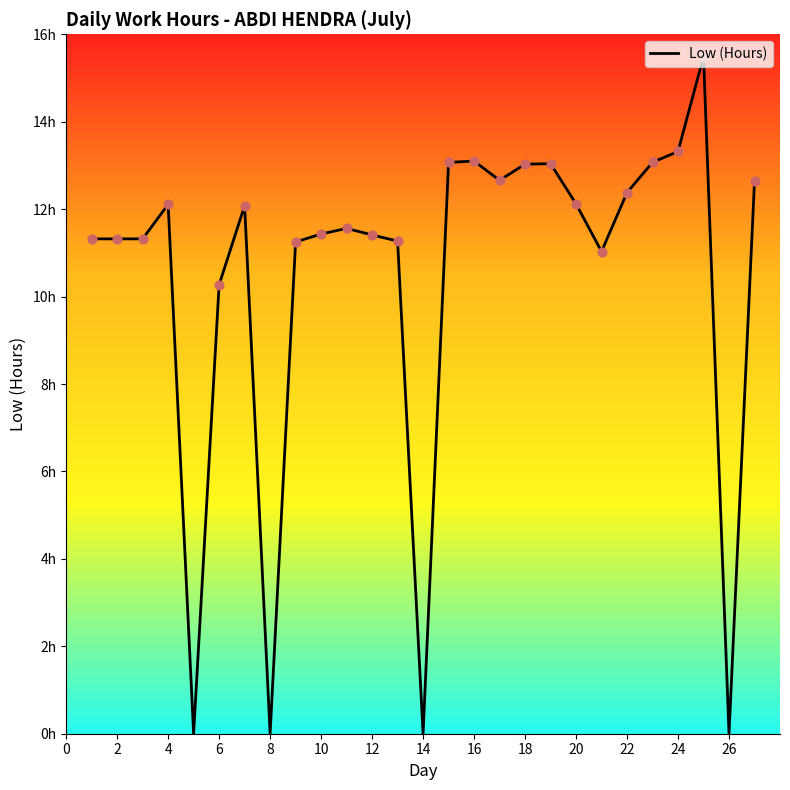

Does the chart have visible grid lines?

No